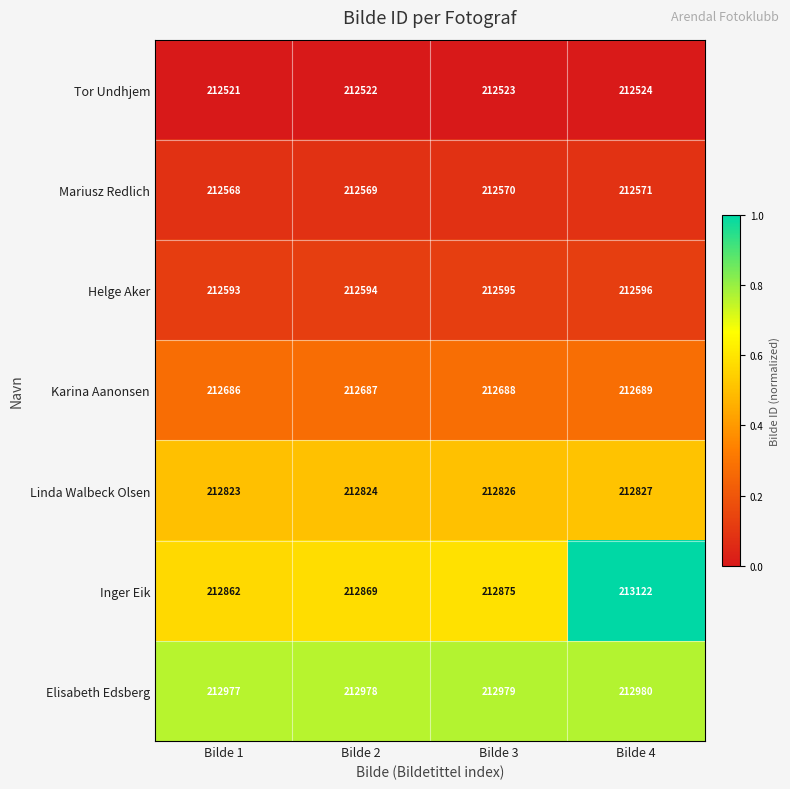

Which series has the largest range (max minus min)?

Inger Eik